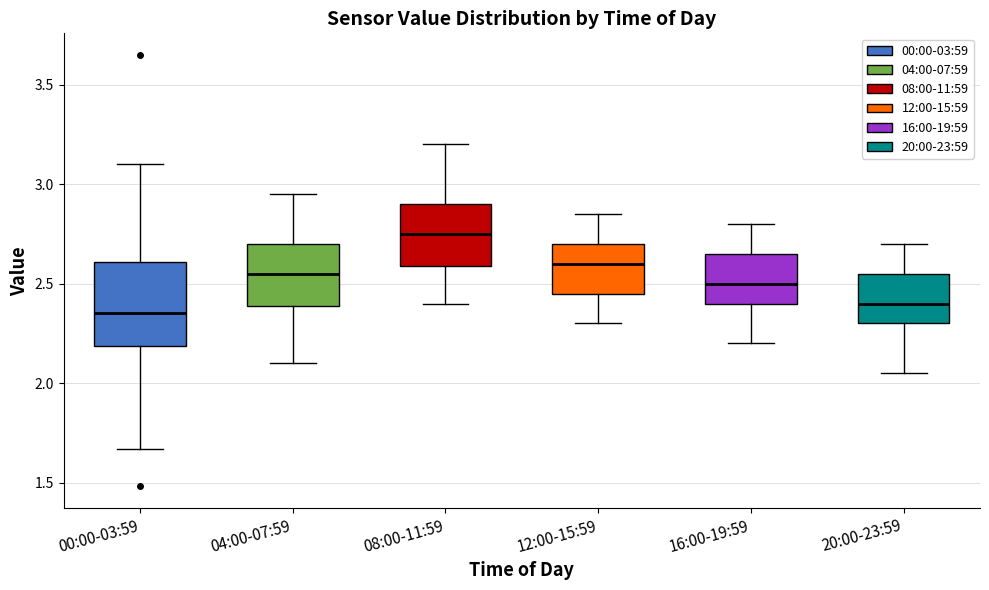

Which box is the tallest, from its lower edge to its upper edge?

00:00-03:59